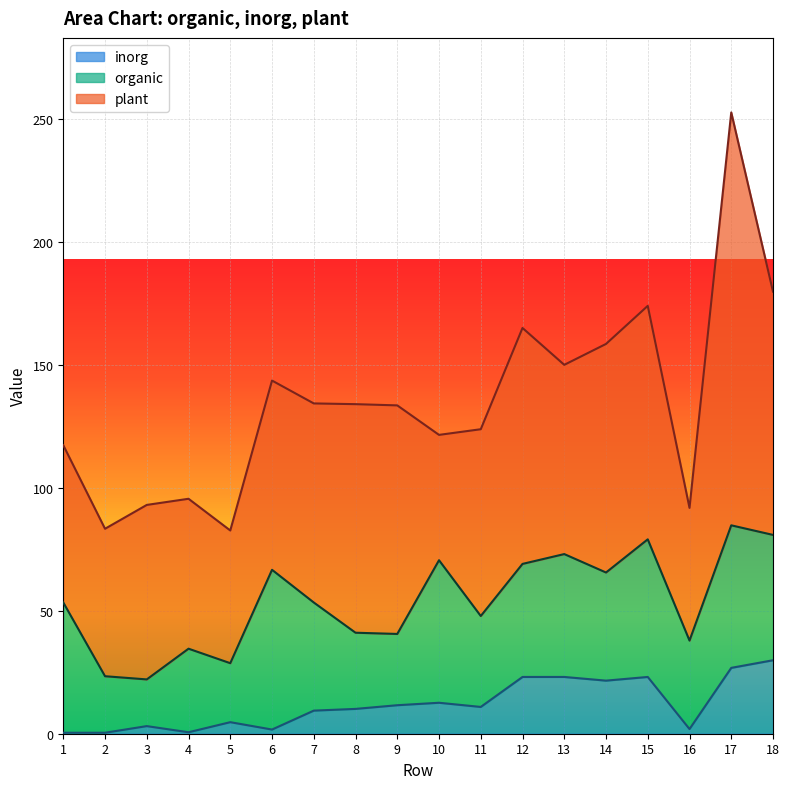

Reading left to right, what are all the values shown in this chart?

organic: 53.0	23.0	19.0	34.0	24.0	65.0	44.0	31.0	29.0	58.0	37.0	46.0	50.0	44.0	56.0	36.0	58.0	51.0
inorg: 0.4	0.4	3.1	0.6	4.7	1.7	9.4	10.1	11.6	12.6	10.9	23.1	23.1	21.6	23.1	1.9	26.8	29.9
plant: 64.0	60.0	71.0	61.0	54.0	77.0	81.0	93.0	93.0	51.0	76.0	96.0	77.0	93.0	95.0	54.0	168.0	99.0